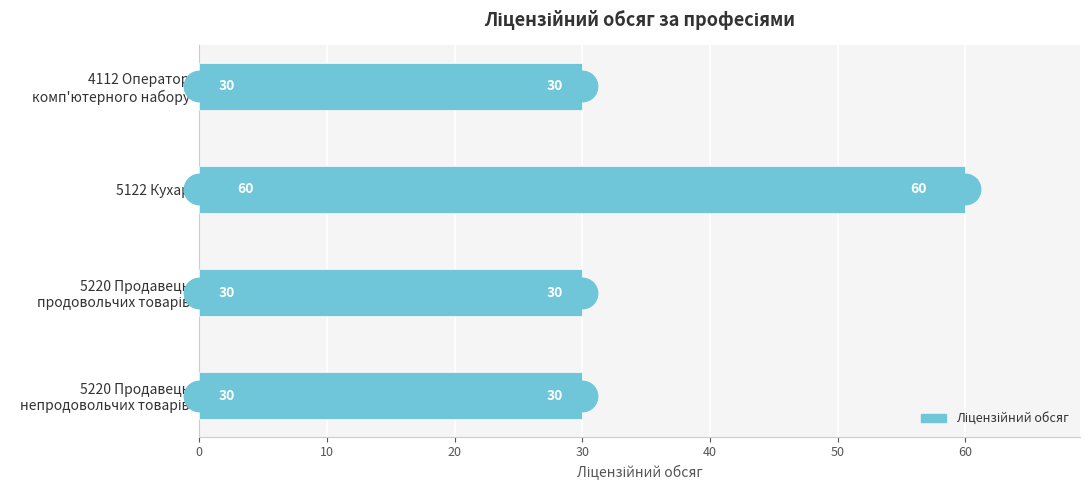

Which has a higher value, 5220 Продавець непродовольчих товарів or 5220 Продавець продовольчих товарів?

5220 Продавець непродовольчих товарів